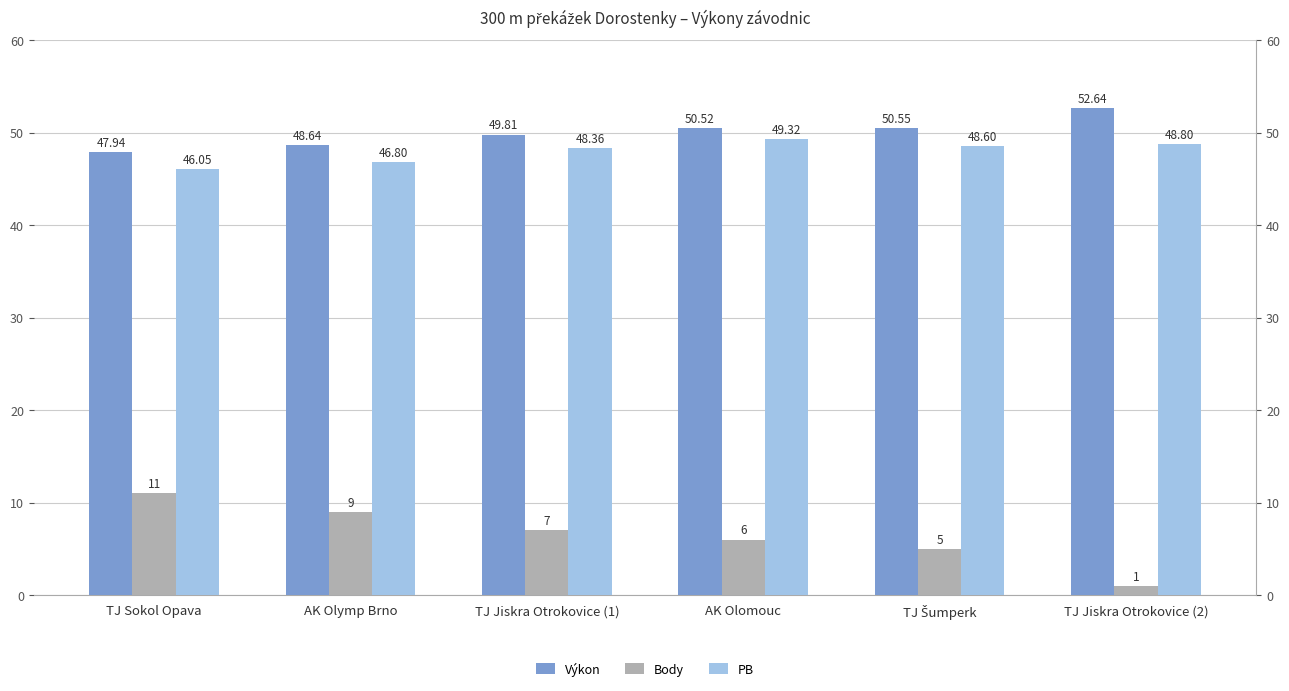

What is the sum of all PB values?

287.9